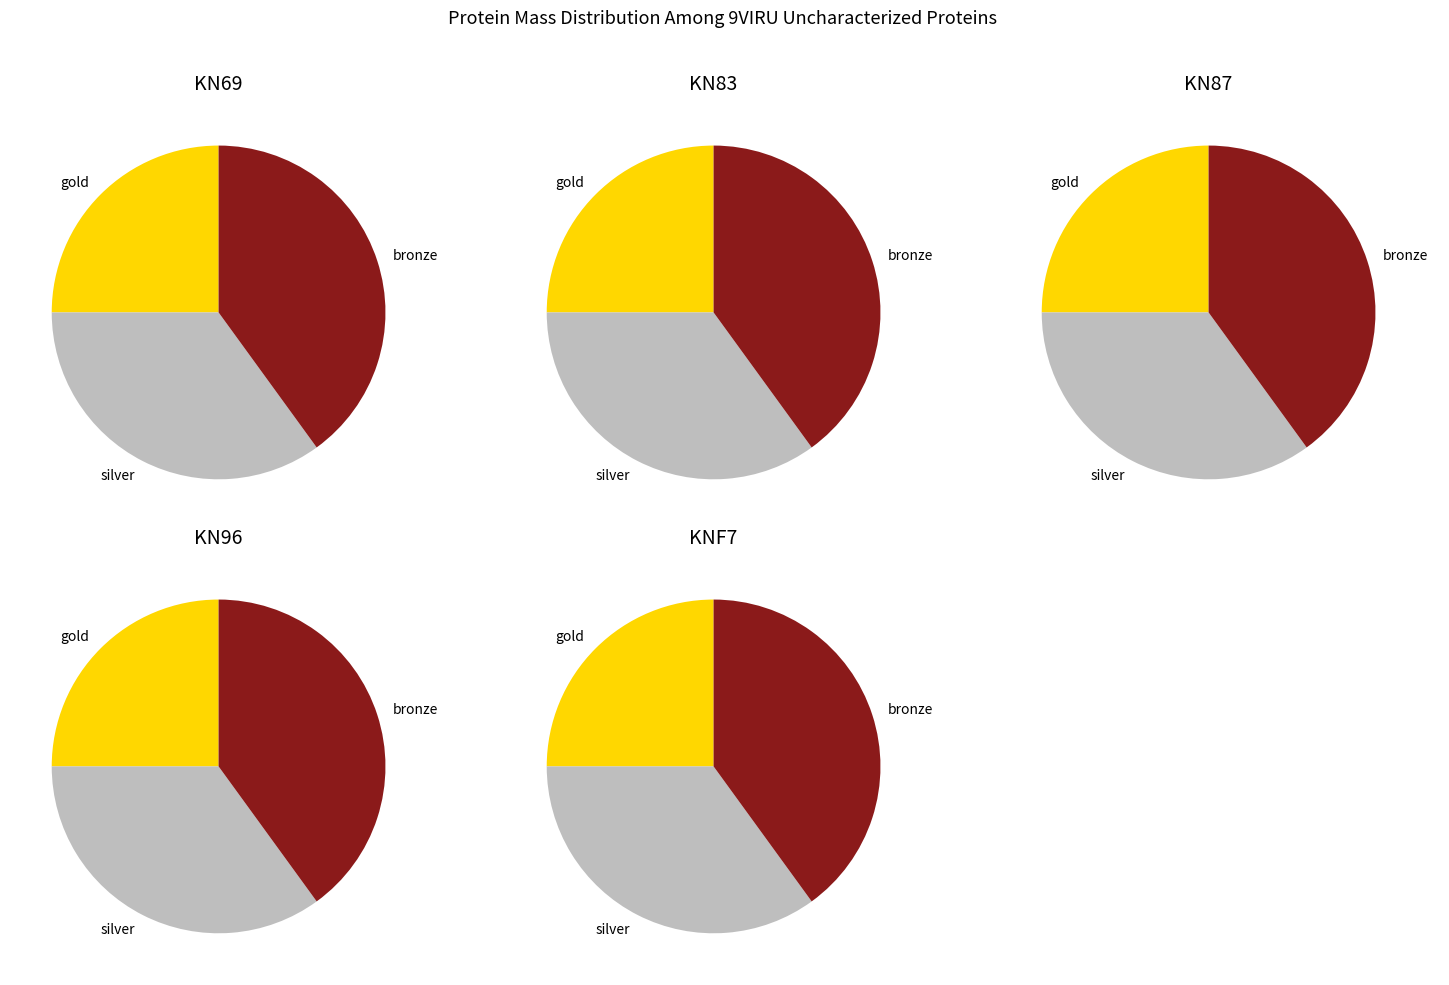

Between tr|A0A1L3KN87|A0A1L3KN87_9VIRU and tr|A0A1L3KNF7|A0A1L3KNF7_9VIRU, which is larger?

tr|A0A1L3KNF7|A0A1L3KNF7_9VIRU